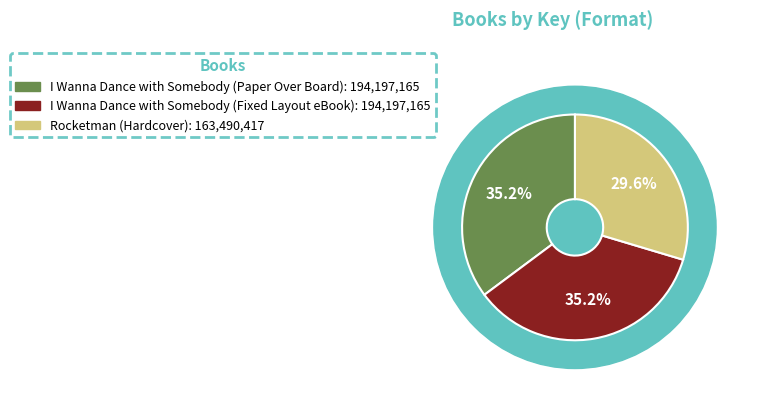

How many slices are in this pie chart?

3